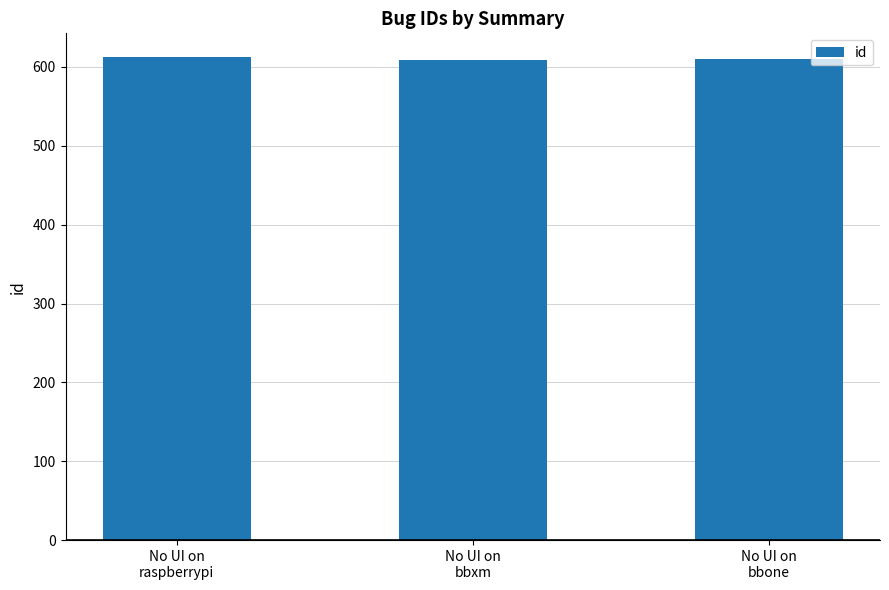

What position from the left is No UI on
bbxm?

2